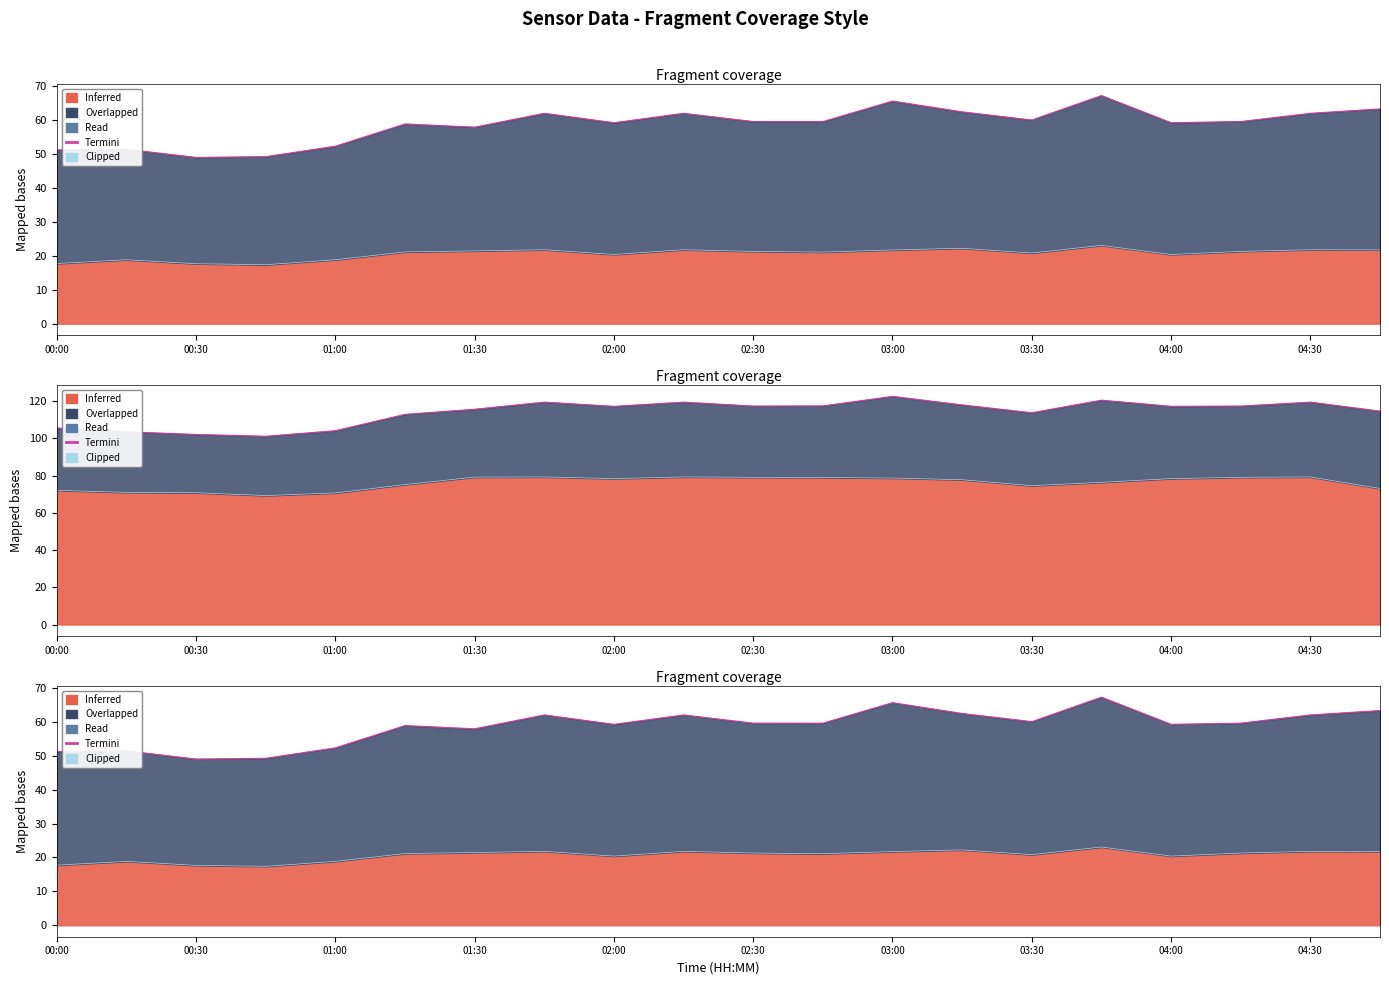

Which series has the largest range (max minus min)?

Termini